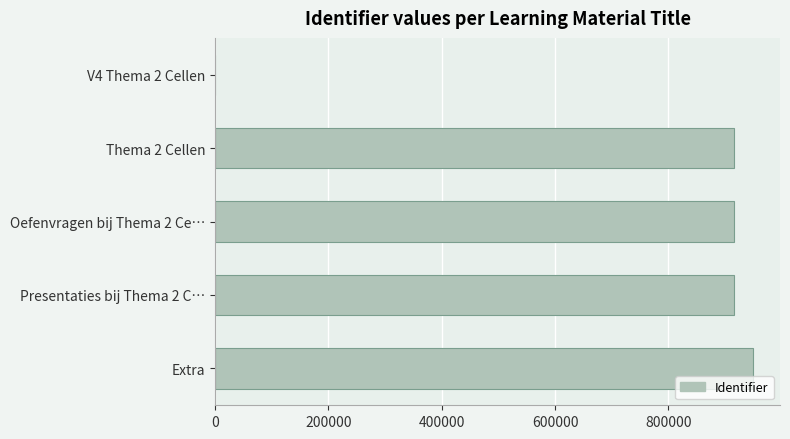

Is it true that the value at Oefenvragen bij Thema 2 Ce… is 915730?

True